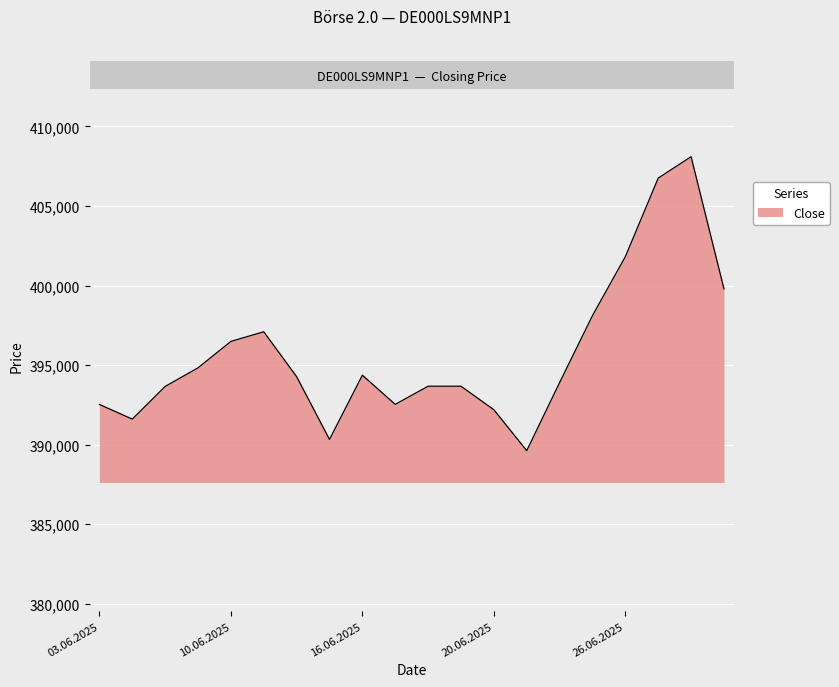

What is the greatest value displayed?

408101